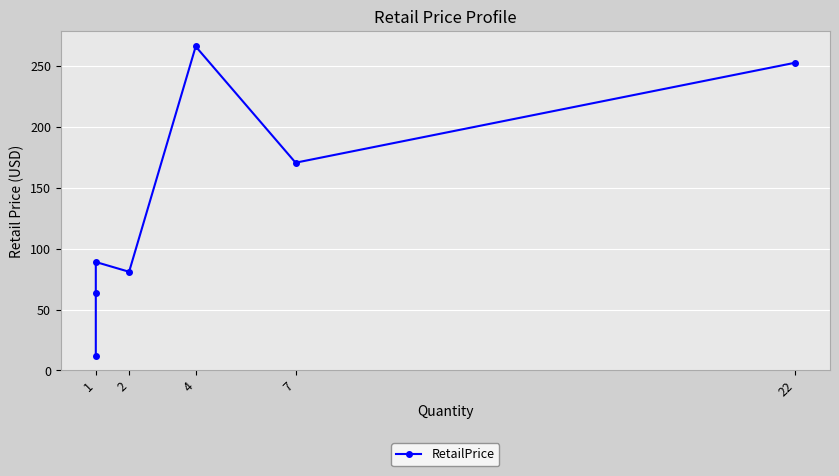

Count the number of values greater than 89.

3